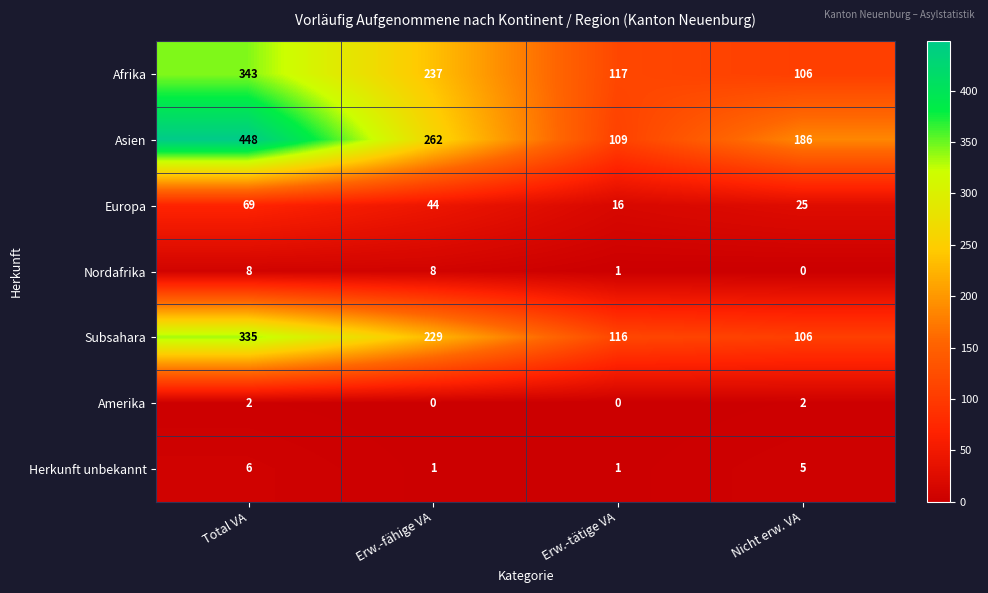

Count the number of categories in the chart.

4